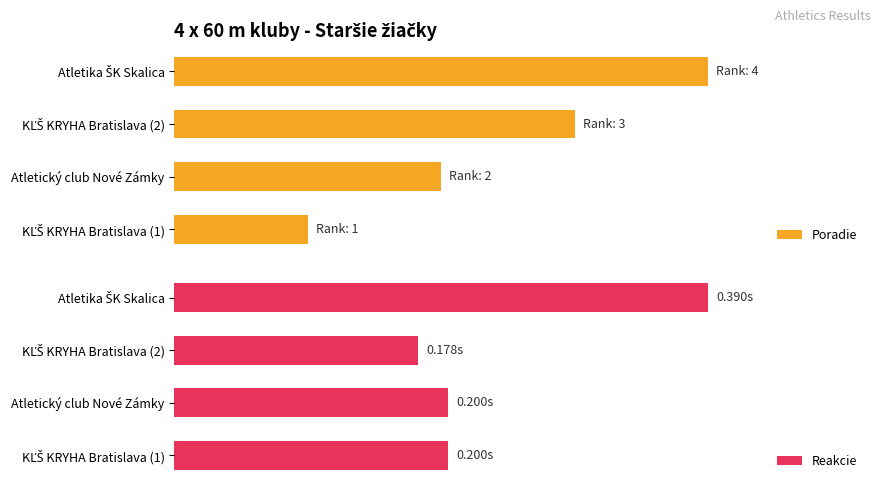

Which series has the largest total across all categories?

Poradie